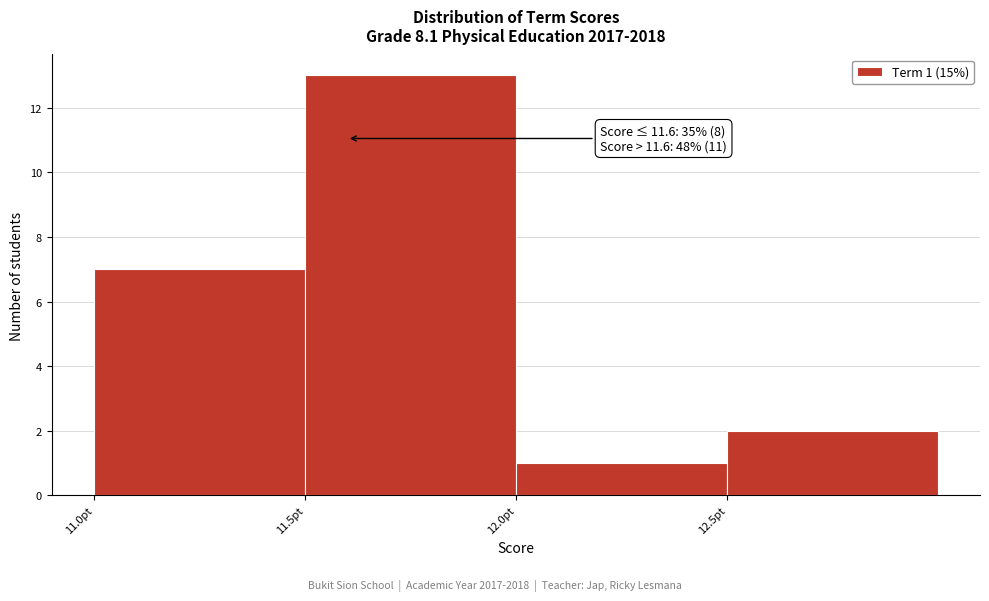

Which range on the x-axis has the tallest bar?

11.5 to 12.0